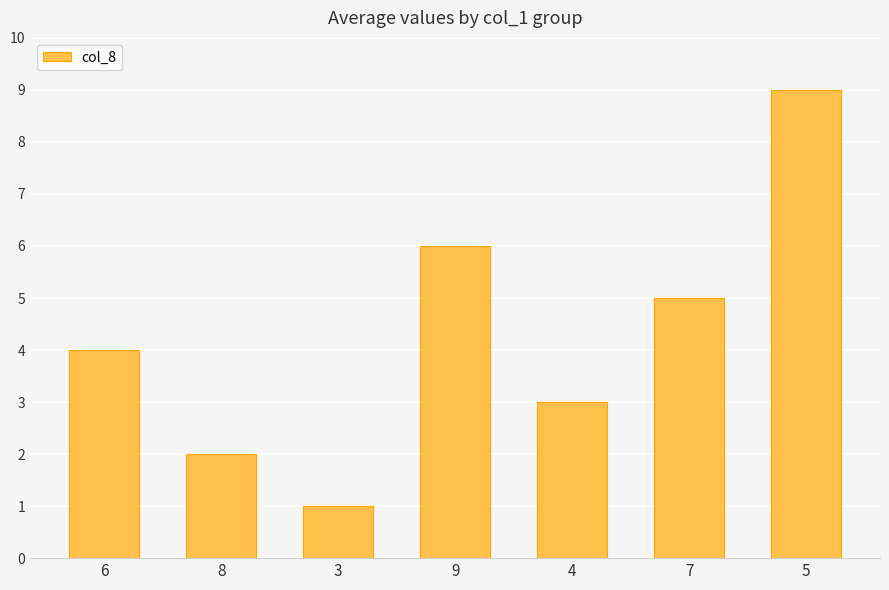

How many data points does each series have?

7